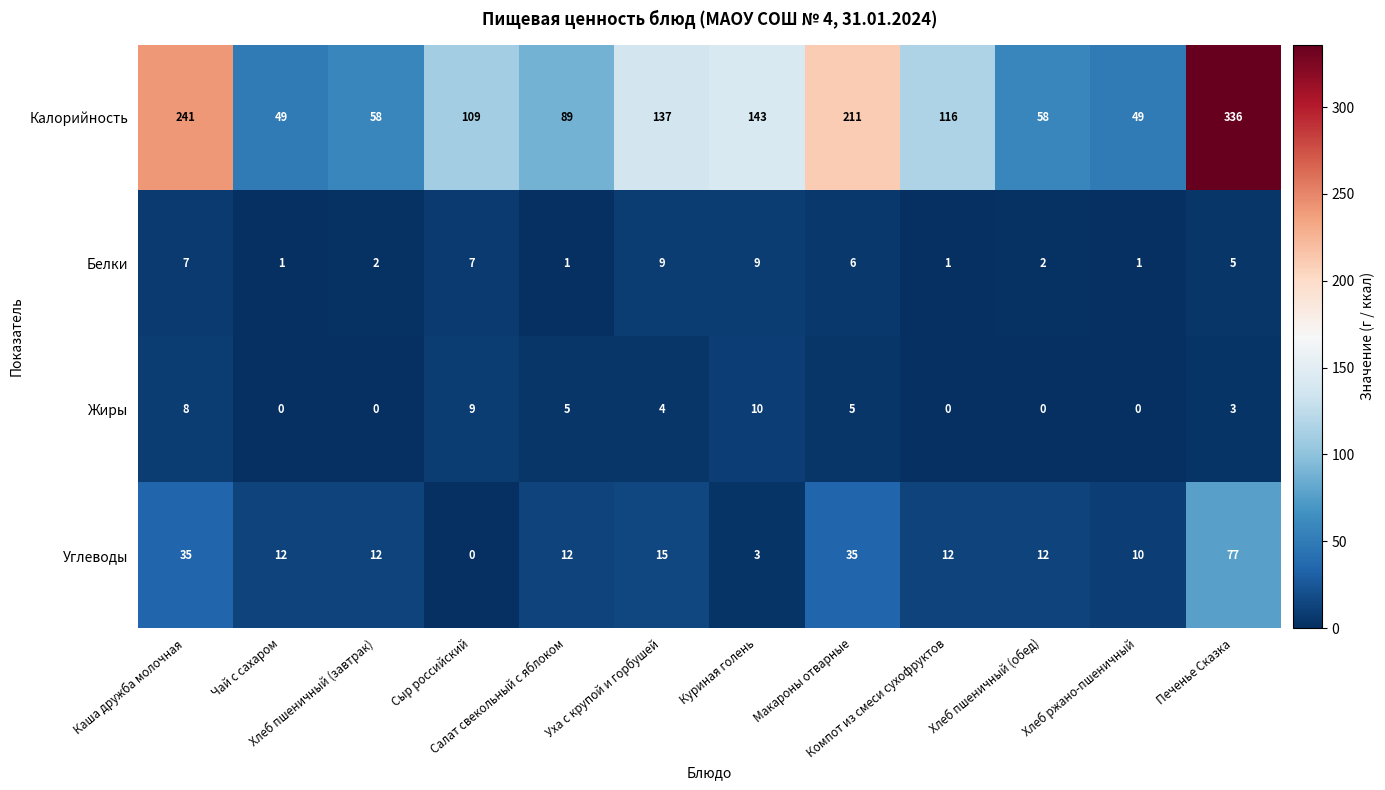

Which series has the largest total across all categories?

Калорийность